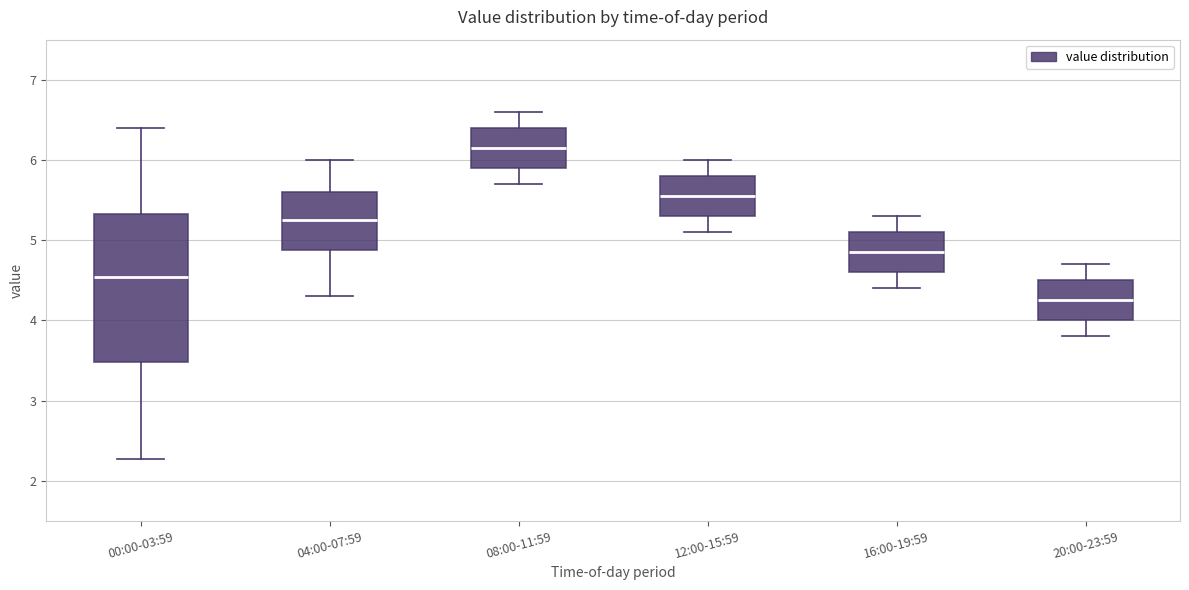

Which box's median line is the highest?

08:00-11:59